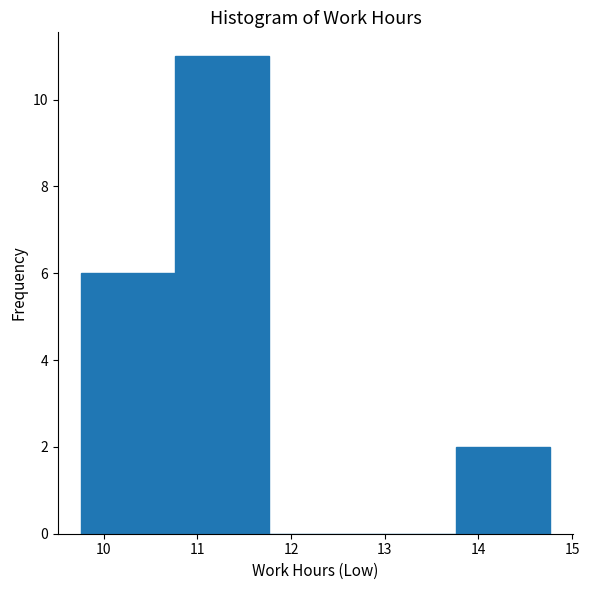

Reading left to right, transcribe this chart: for each bar, give the range it covers on the x-axis and its height. Neither the bar edges nor the heights are printed on the chart, so give them approximately, as read against the axes.

9.76 to 10.76: 6
10.76 to 11.76: 11
11.76 to 12.76: 0
12.76 to 13.76: 0
13.76 to 14.76: 2